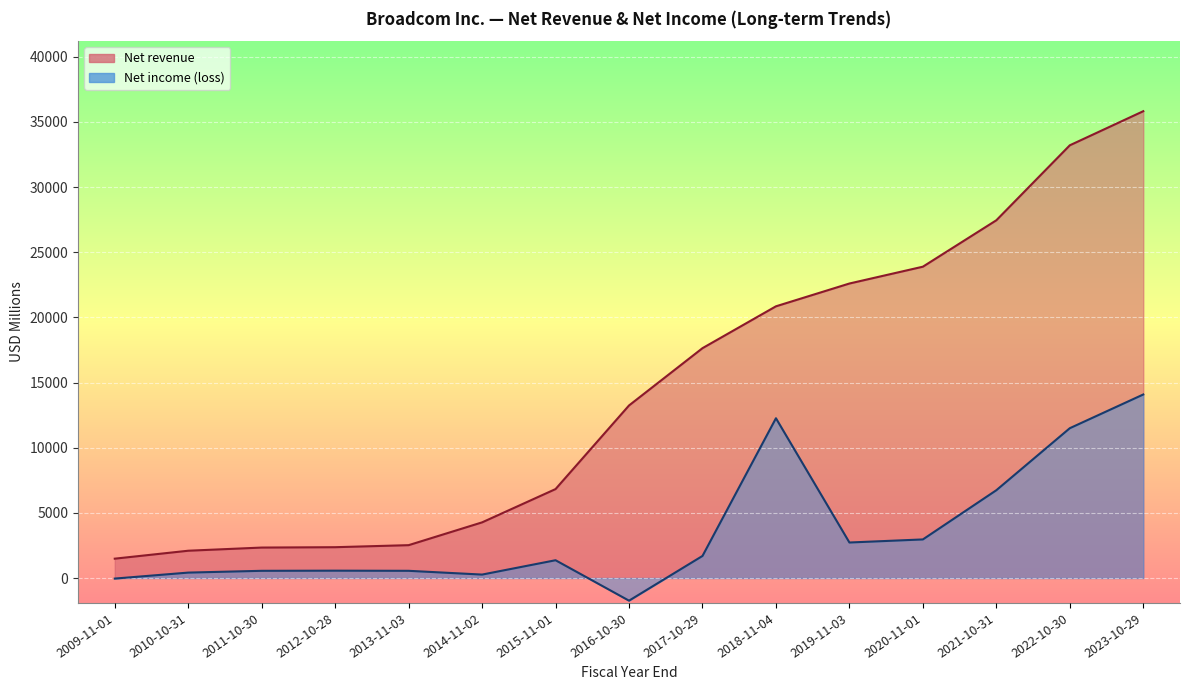

True or false: Net revenue has more than 1 interior local peaks.

False